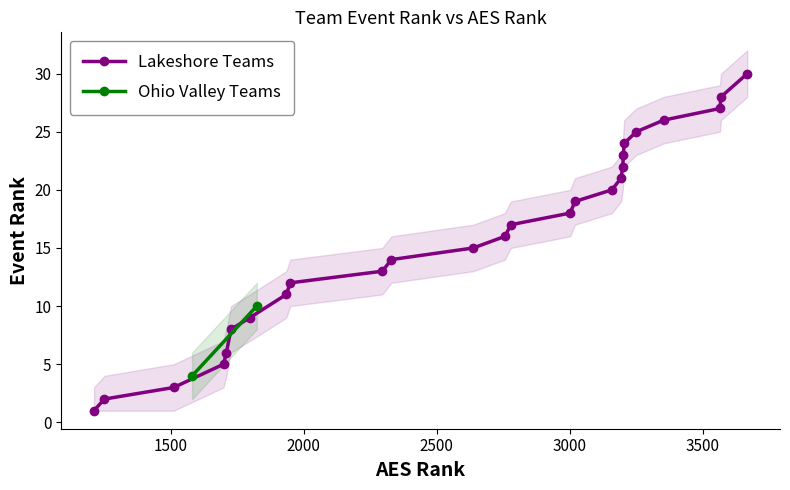

Does the chart have visible grid lines?

No